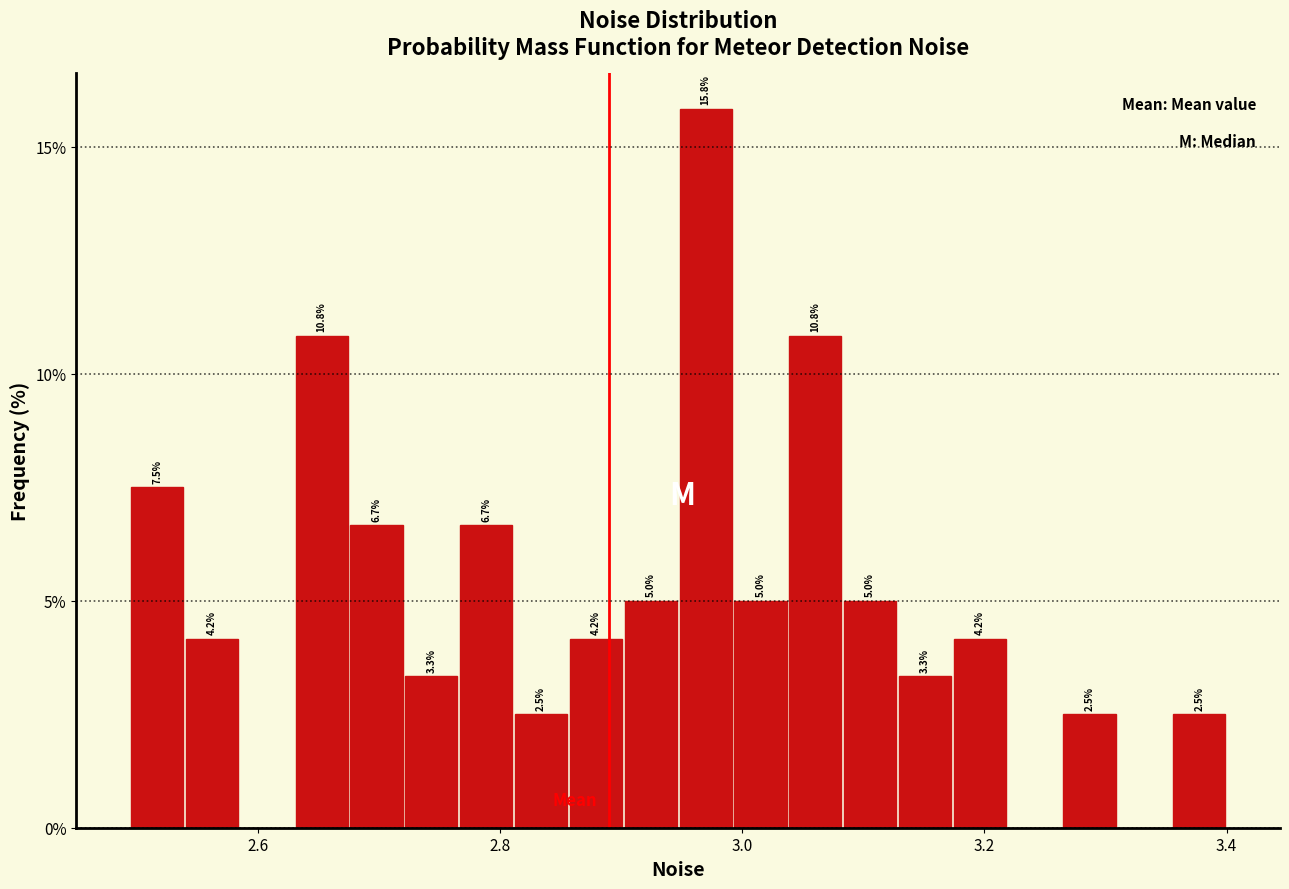

Read against the x-axis, roughly where is the centre of the tallest bar?

2.96